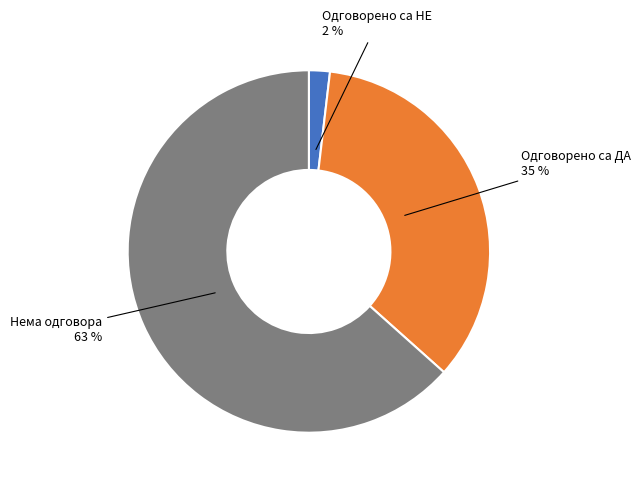

Is there a majority slice in this chart?

Yes